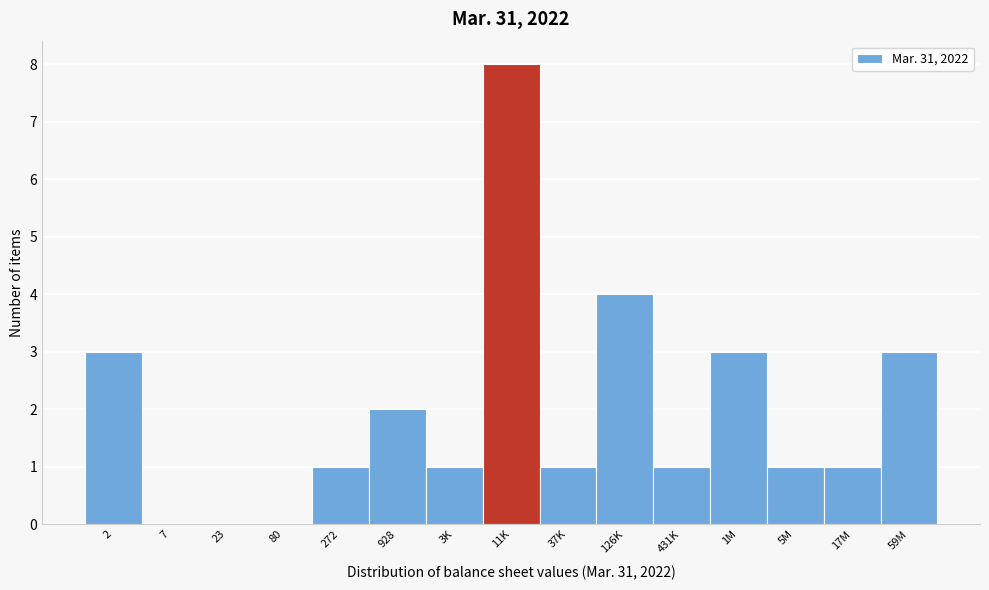

Reading right to left, extract all data points from this chart.

59M=3	17M=1	5M=1	1M=3	431K=1	126K=4	37K=1	11K=8	3K=1	928=2	272=1	80=0	23=0	7=0	2=3